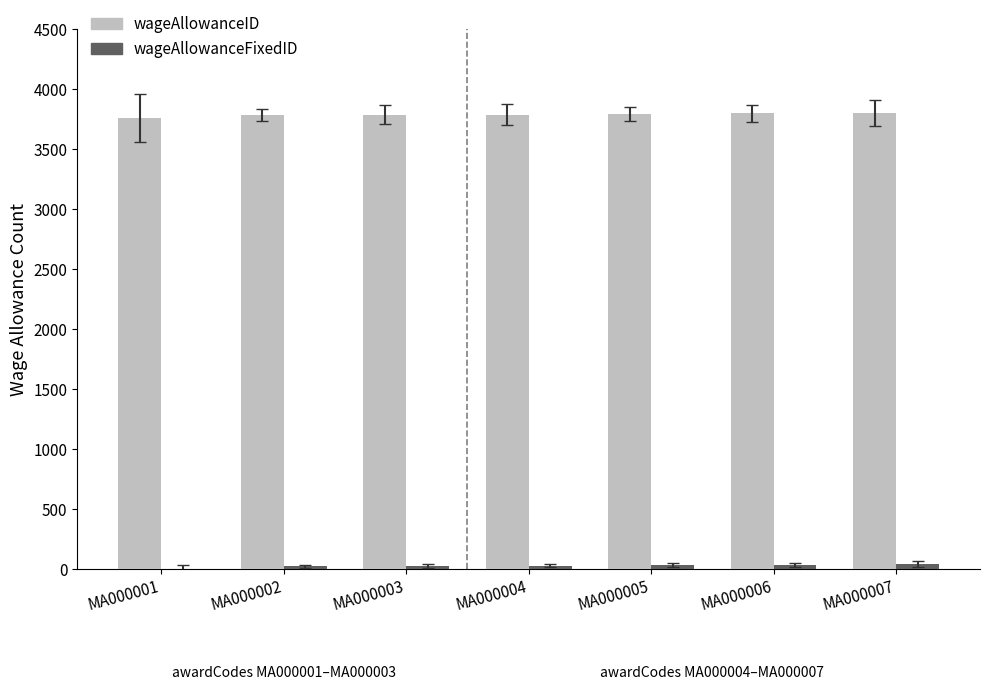

How many groups of bars are there?

7